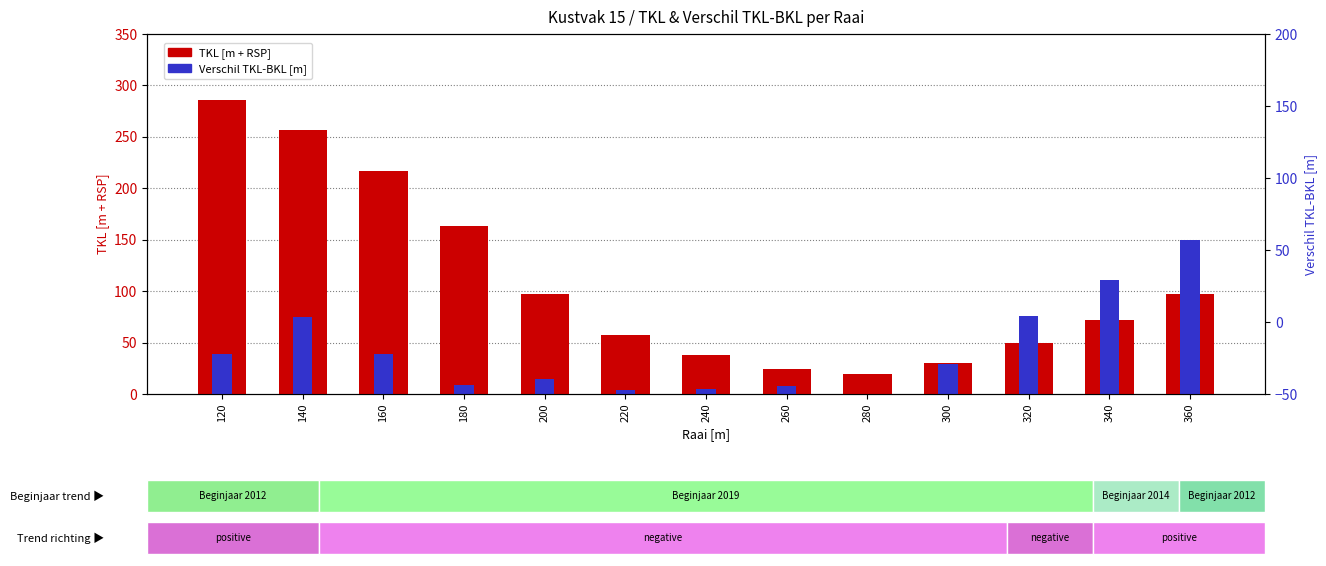

At which label does TKL [m + RSP] first exceed 71?

120